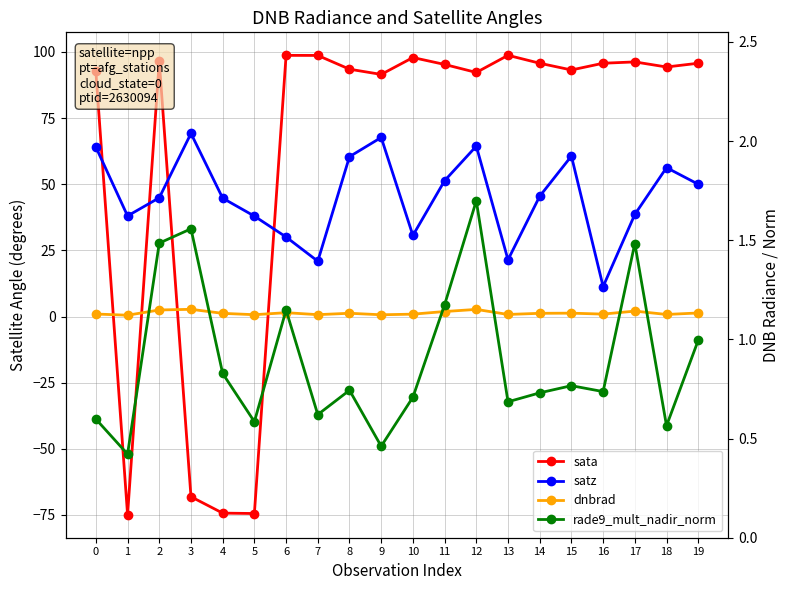

True or false: satz and rade9_mult_nadir_norm cross at least once.

False